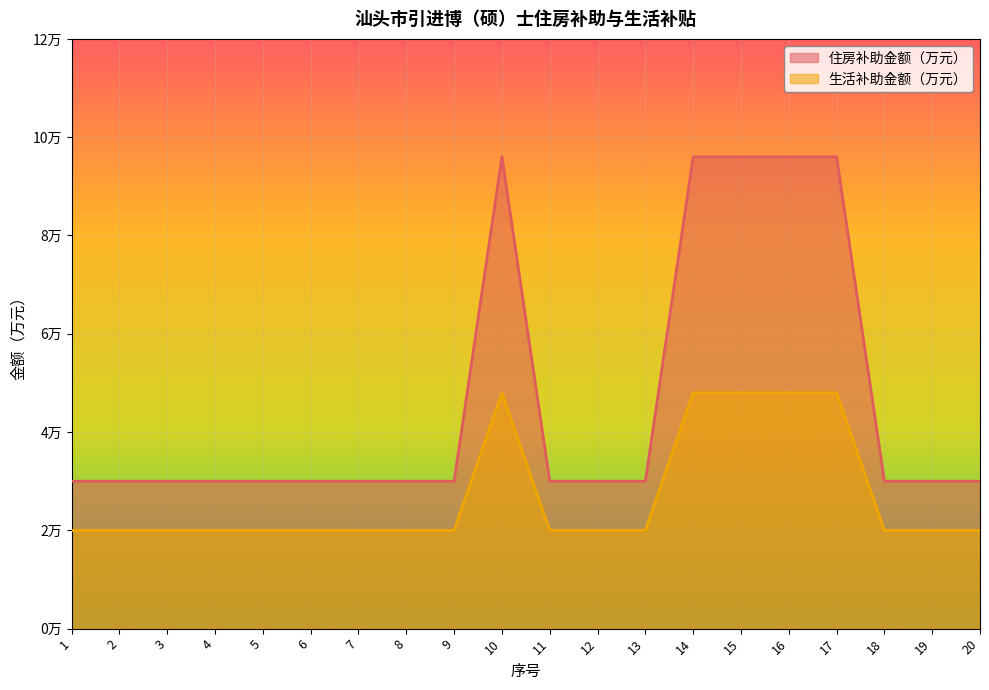

Rank the series by their average value, from highest to lowest.

住房补助金额（万元）, 生活补助金额（万元）